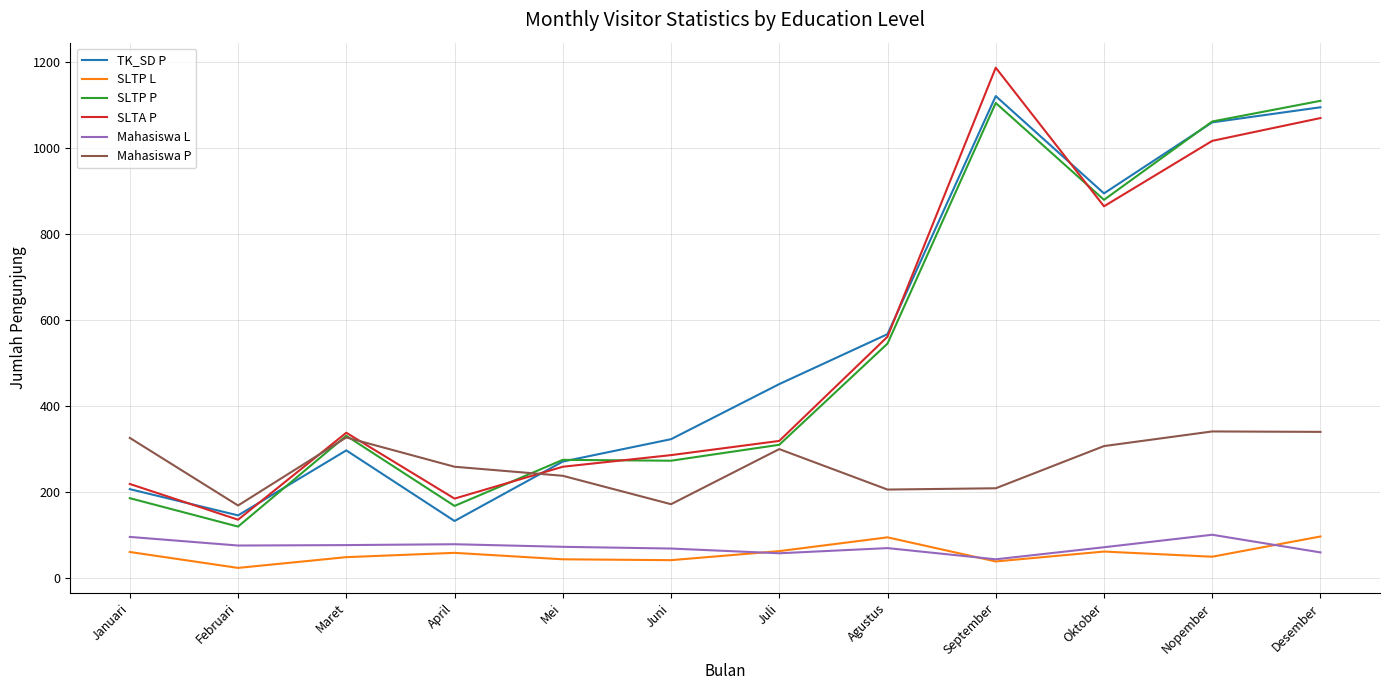

At how many categories does at least one series exceed 463?

5